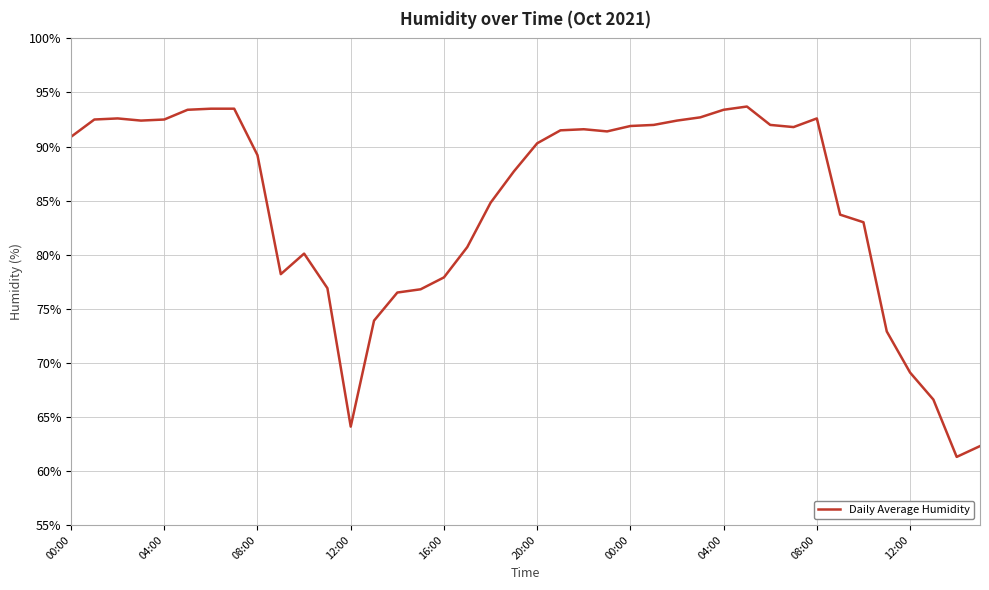

What is the smallest value displayed?

61.3